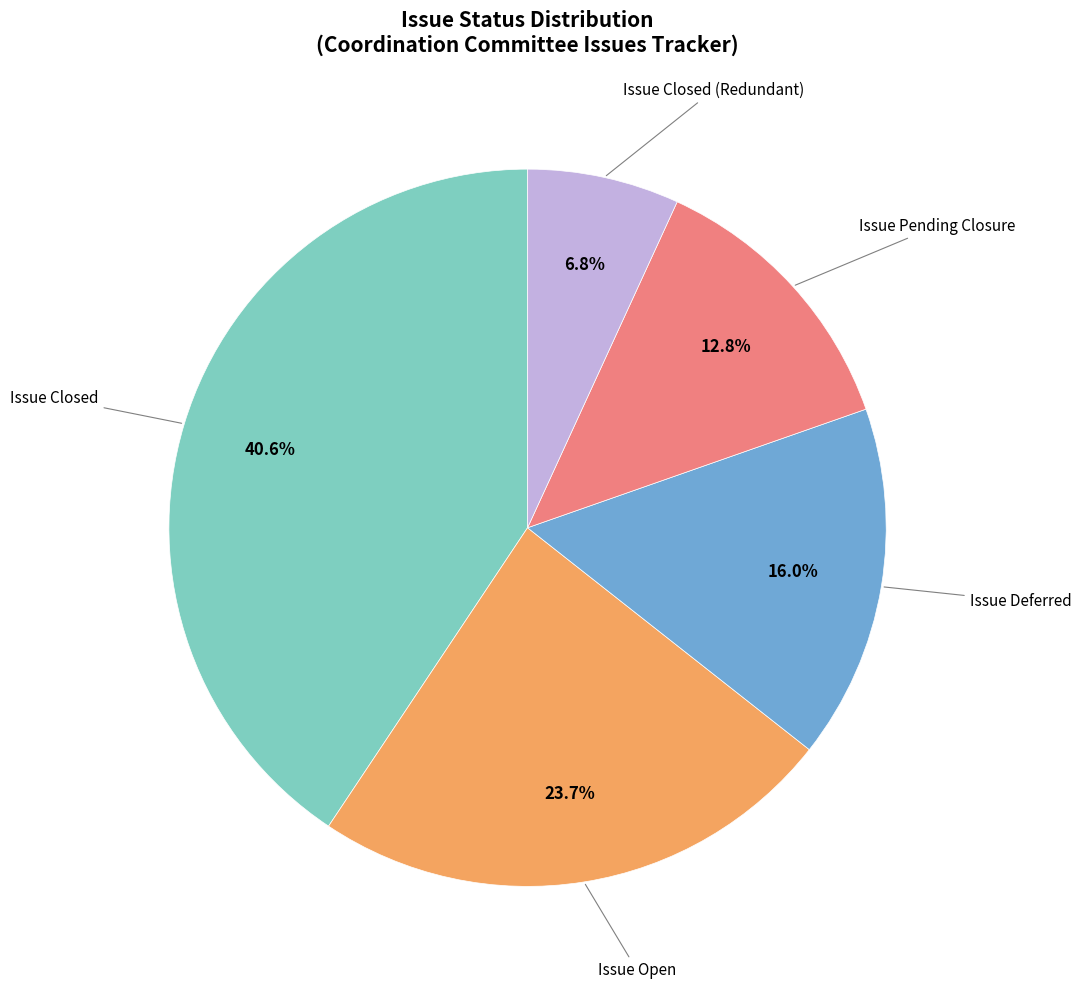

To the nearest percent, what percentage of the pie is Issue Closed?

41%